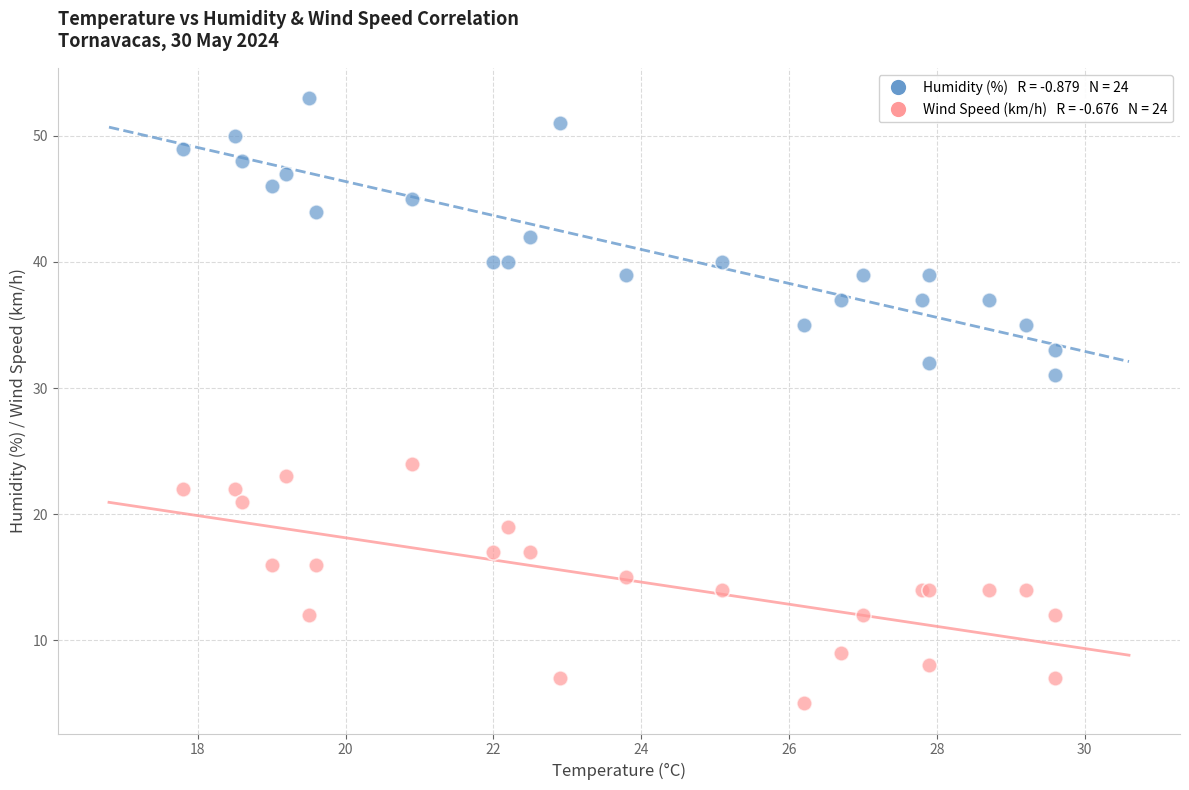

Across all series, what Y value is closest to 29?

31